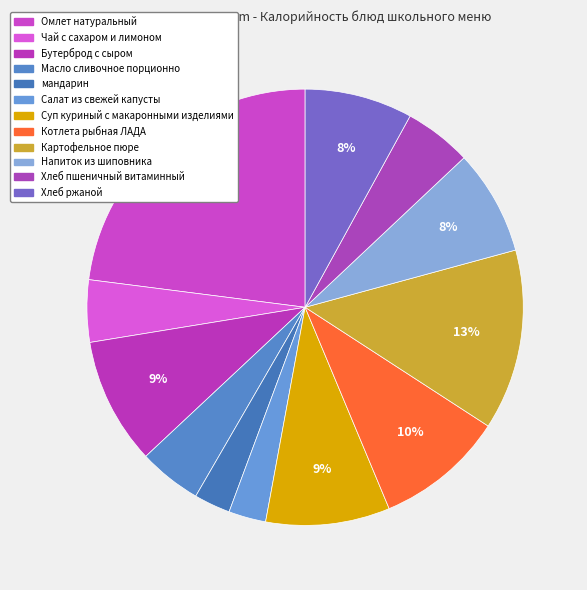

How many segments does this pie chart have?

12